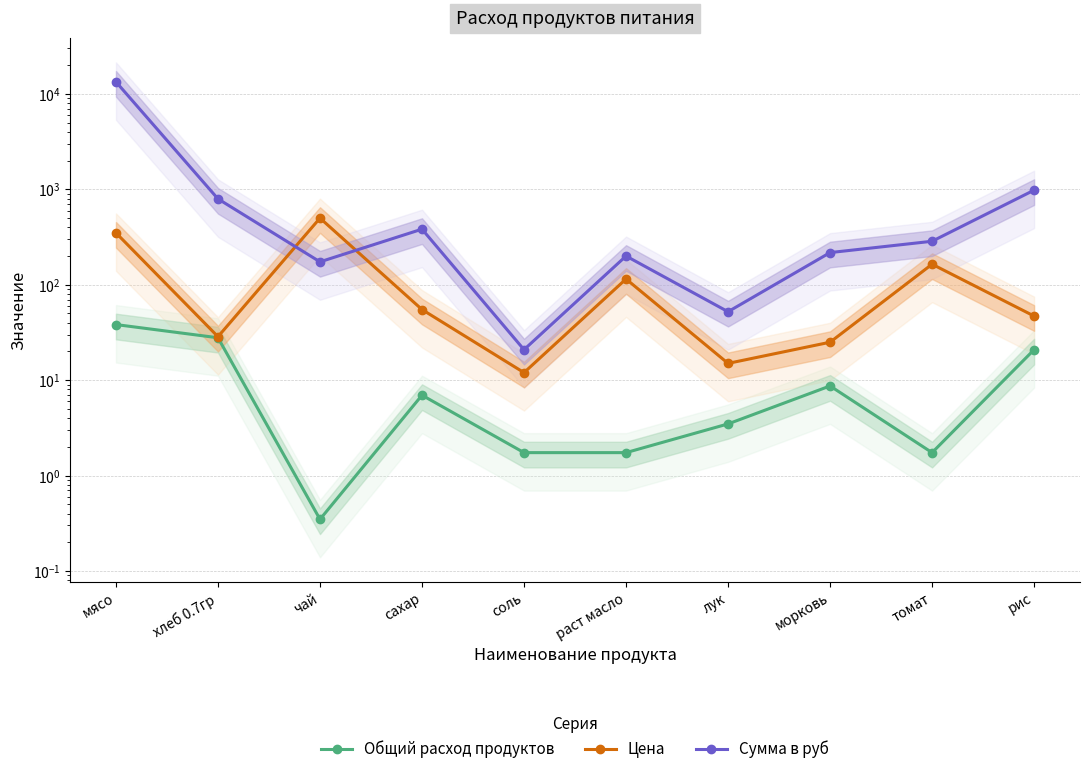

How many interior local valleys does the Общий расход продуктов series have?

2